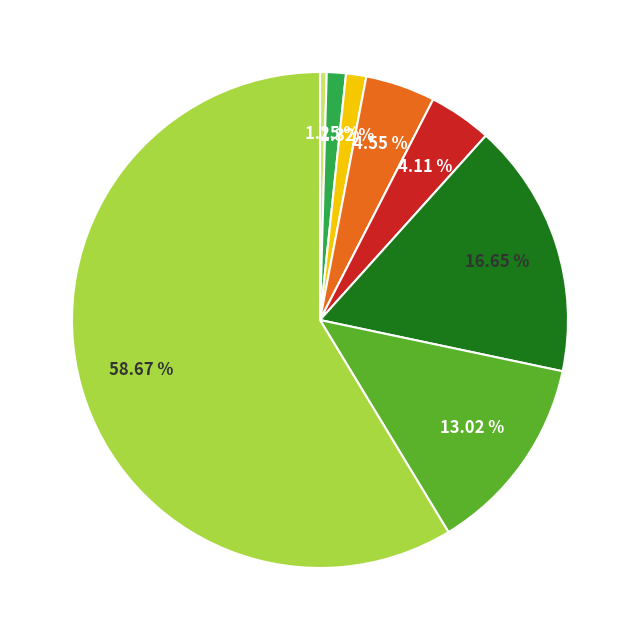

Is there a majority slice in this chart?

Yes